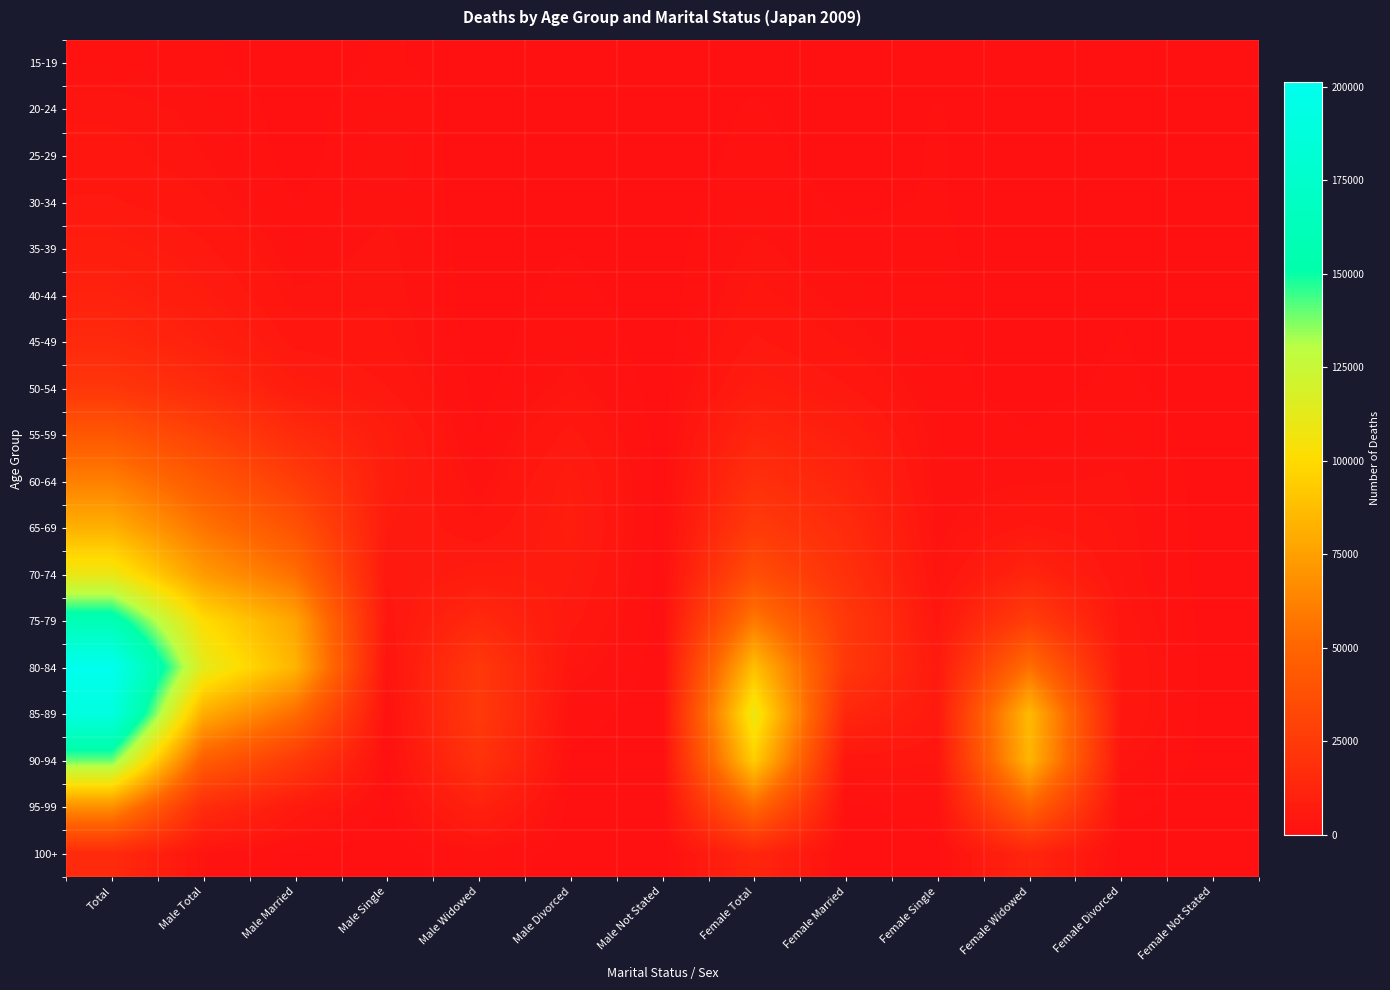

Reading left to right, extract all data points from this chart.

15-19: Total=1467	Male Total=994	Male Married=2	Male Single=990	Male Widowed=0	Male Divorced=2	Male Not Stated=0	Female Total=473	Female Married=0	Female Single=470	Female Widowed=0	Female Divorced=3	Female Not Stated=0
20-24: Total=2960	Male Total=2046	Male Married=76	Male Single=1929	Male Widowed=0	Male Divorced=38	Male Not Stated=3	Female Total=914	Female Married=34	Female Single=854	Female Widowed=0	Female Divorced=25	Female Not Stated=1
25-29: Total=3561	Male Total=2368	Male Married=280	Male Single=1951	Male Widowed=1	Male Divorced=130	Male Not Stated=6	Female Total=1193	Female Married=218	Female Single=884	Female Widowed=1	Female Divorced=88	Female Not Stated=2
30-34: Total=4931	Male Total=3256	Male Married=744	Male Single=2178	Male Widowed=18	Male Divorced=306	Male Not Stated=10	Female Total=1675	Female Married=548	Female Single=879	Female Widowed=11	Female Divorced=233	Female Not Stated=4
35-39: Total=7786	Male Total=5061	Male Married=1559	Male Single=2705	Male Widowed=26	Male Divorced=757	Male Not Stated=14	Female Total=2725	Female Married=1228	Female Single=1011	Female Widowed=20	Female Divorced=461	Female Not Stated=5
40-44: Total=10375	Male Total=6817	Male Married=2552	Male Single=3011	Male Widowed=50	Male Divorced=1187	Male Not Stated=17	Female Total=3558	Female Married=1858	Female Single=1026	Female Widowed=46	Female Divorced=621	Female Not Stated=7
45-49: Total=14584	Male Total=9621	Male Married=4142	Male Single=3474	Male Widowed=92	Male Divorced=1889	Male Not Stated=24	Female Total=4963	Female Married=2964	Female Single=1012	Female Widowed=141	Female Divorced=841	Female Not Stated=5
50-54: Total=22686	Male Total=15316	Male Married=7331	Male Single=4753	Male Widowed=229	Male Divorced=2960	Male Not Stated=43	Female Total=7370	Female Married=4856	Female Single=1121	Female Widowed=322	Female Divorced=1061	Female Not Stated=10
55-59: Total=41934	Male Total=29123	Male Married=15691	Male Single=7412	Male Widowed=708	Male Divorced=5237	Male Not Stated=75	Female Total=12811	Female Married=8565	Female Single=1498	Female Widowed=849	Female Divorced=1889	Female Not Stated=10
60-64: Total=61606	Male Total=43254	Male Married=26621	Male Single=7734	Male Widowed=1694	Male Divorced=7097	Male Not Stated=108	Female Total=18352	Female Married=11868	Female Single=1742	Female Widowed=2185	Female Divorced=2535	Female Not Stated=22
65-69: Total=82052	Male Total=56771	Male Married=39191	Male Single=6383	Male Widowed=3579	Male Divorced=7517	Male Not Stated=101	Female Total=25281	Female Married=15501	Female Single=1905	Female Widowed=4982	Female Divorced=2870	Female Not Stated=23
70-74: Total=109527	Male Total=73054	Male Married=54426	Male Single=4990	Male Widowed=7008	Male Divorced=6531	Male Not Stated=99	Female Total=36473	Female Married=18881	Female Single=2641	Female Widowed=11844	Female Divorced=3077	Female Not Stated=30
75-79: Total=159471	Male Total=100771	Male Married=77120	Male Single=3804	Male Widowed=14481	Male Divorced=5294	Male Not Stated=72	Female Total=58700	Female Married=23700	Female Single=4102	Female Widowed=27127	Female Divorced=3744	Female Not Stated=27
80-84: Total=201406	Male Total=112983	Male Married=83583	Male Single=2343	Male Widowed=23697	Male Divorced=3304	Male Not Stated=56	Female Total=88423	Female Married=23380	Female Single=5717	Female Widowed=54687	Female Divorced=4580	Female Not Stated=59
85-89: Total=189913	Male Total=80424	Male Married=53271	Male Single=1112	Male Widowed=24580	Male Divorced=1430	Male Not Stated=31	Female Total=109489	Female Married=13037	Female Single=5627	Female Widowed=86181	Female Divorced=4583	Female Not Stated=61
90-94: Total=139746	Male Total=45519	Male Married=24565	Male Single=435	Male Widowed=19939	Male Divorced=565	Male Not Stated=15	Female Total=94227	Female Married=3688	Female Single=3345	Female Widowed=84202	Female Divorced=2929	Female Not Stated=63
95-99: Total=67799	Male Total=16227	Male Married=5904	Male Single=144	Male Widowed=9981	Male Divorced=188	Male Not Stated=10	Female Total=51572	Female Married=489	Female Single=1484	Female Widowed=48412	Female Divorced=1155	Female Not Stated=32
100+: Total=14949	Male Total=2390	Male Married=472	Male Single=22	Male Widowed=1877	Male Divorced=17	Male Not Stated=2	Female Total=12559	Female Married=28	Female Single=330	Female Widowed=11943	Female Divorced=242	Female Not Stated=16